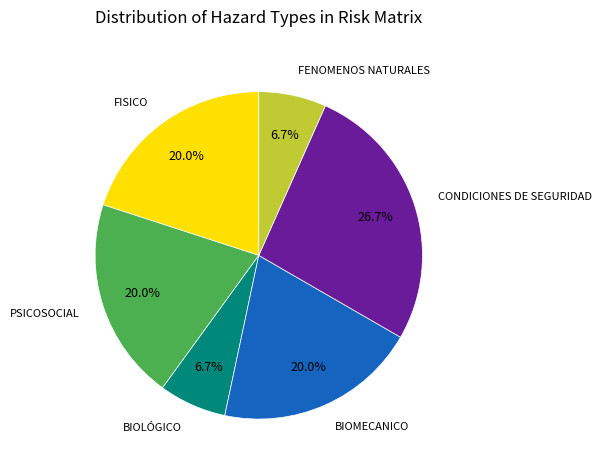

Does BIOMECANICO represent more than half of the total?

No